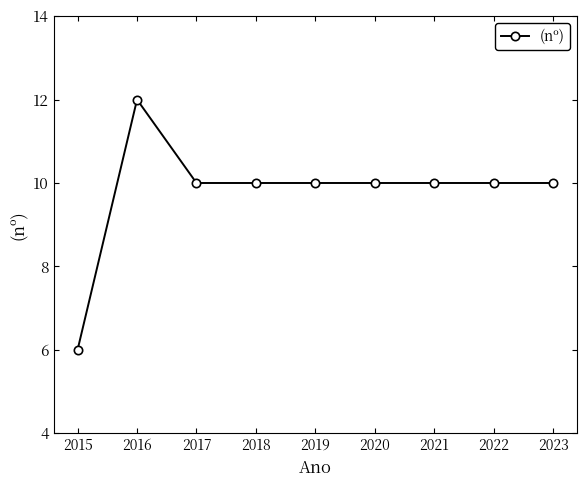

Approximately how many times larger is the value at 2017 compared to 2018?

1.0